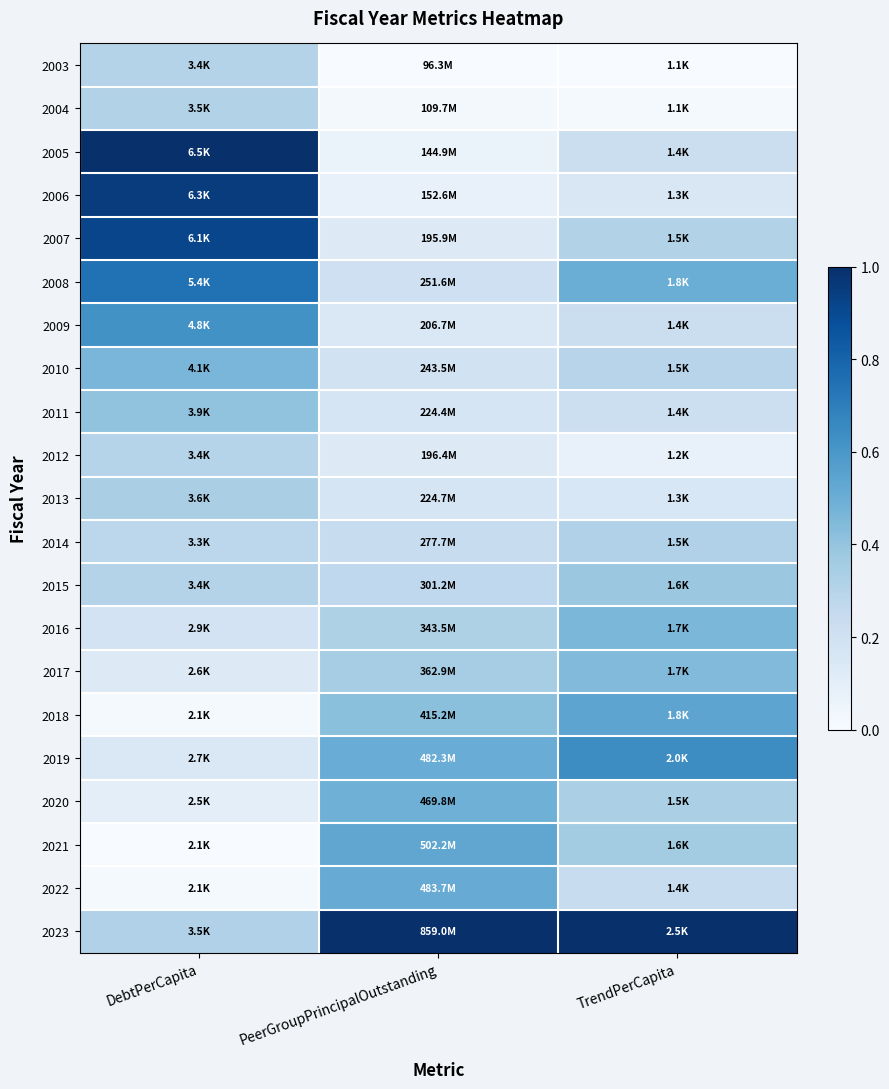

Which series has the largest total across all categories?

2023